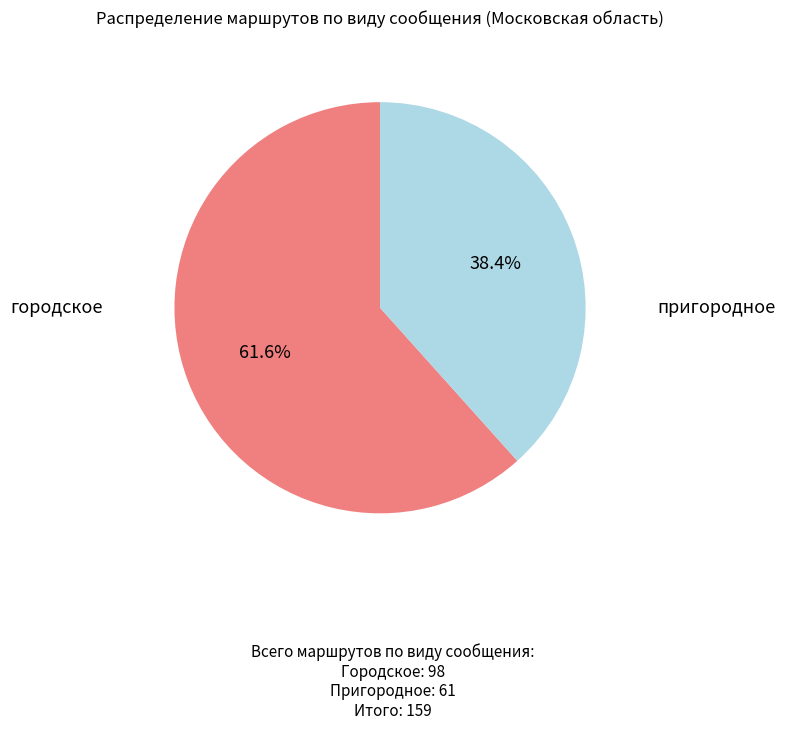

Which category accounts for the majority?

городское